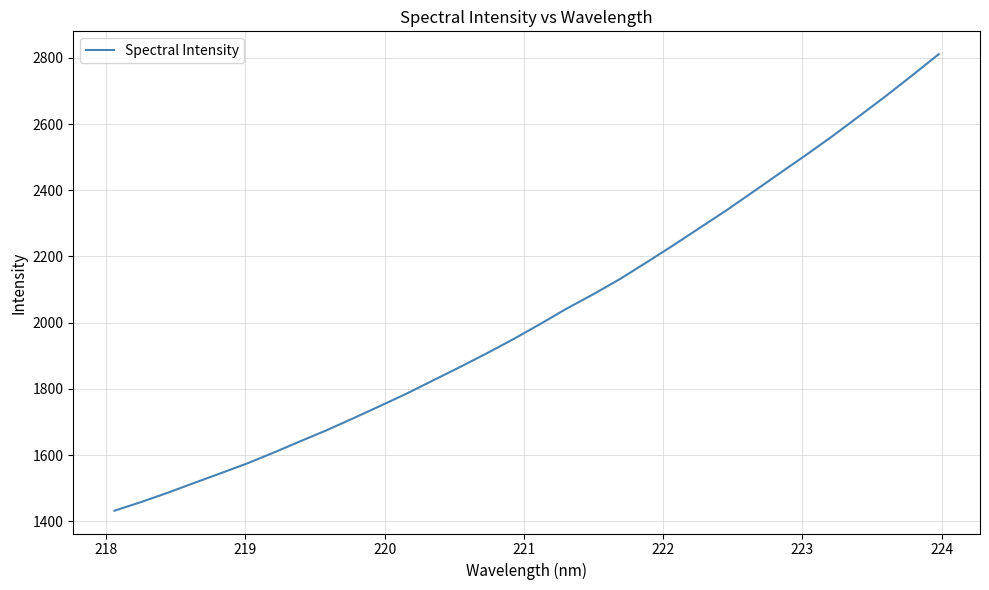

What is the sum of all values?

64823.1